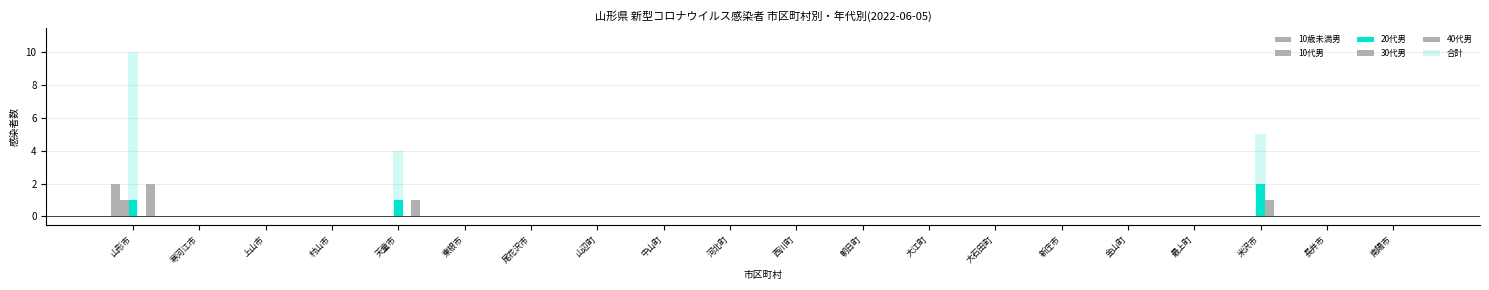

Which series has the widest spread of values?

合計